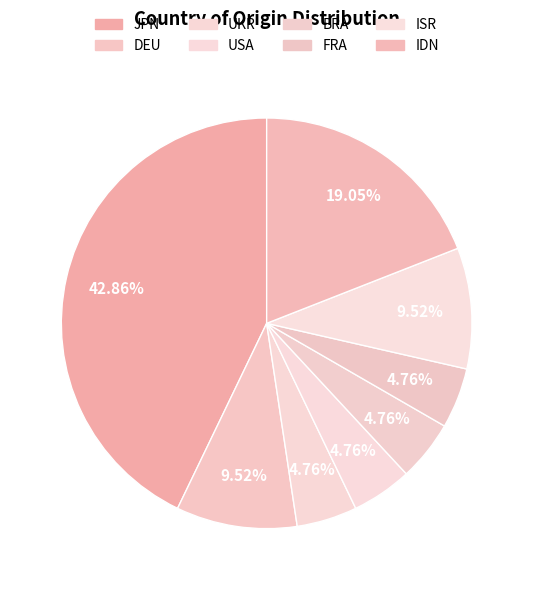

To the nearest percent, what percentage of the pie is JPN?

43%